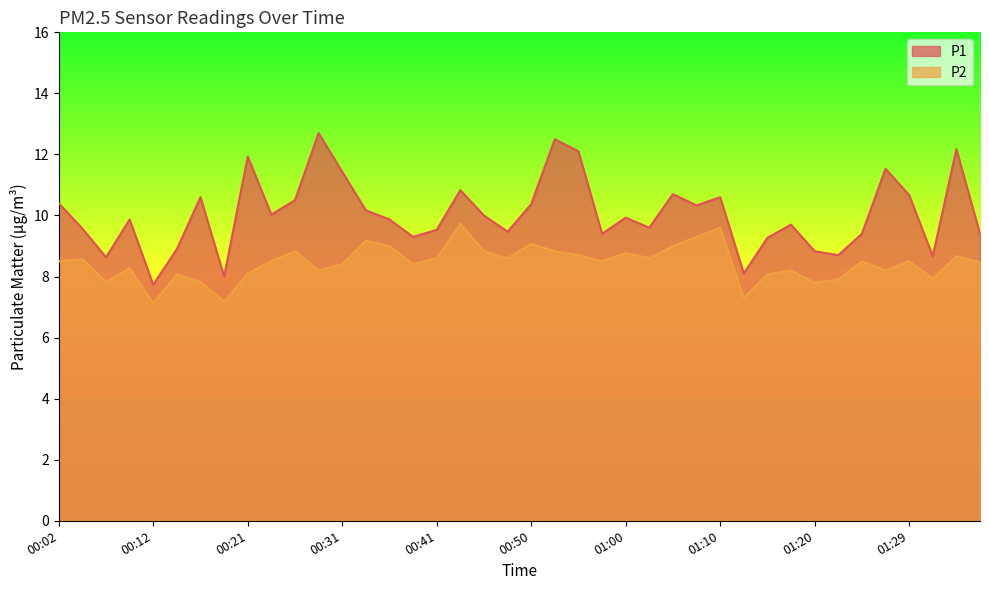

Reading right to left, what are all the values shown in this chart?

P1: 9.4	12.2	8.7	10.7	11.5	9.4	8.7	8.8	9.7	9.3	8.1	10.6	10.3	10.7	9.6	9.9	9.4	12.1	12.5	10.4	9.5	10.0	10.8	9.5	9.3	9.9	10.2	11.4	12.7	10.5	10.0	11.9	8.0	10.6	8.9	7.7	9.9	8.6	9.6	10.4
P2: 8.5	8.7	7.9	8.5	8.2	8.5	7.9	7.8	8.2	8.1	7.3	9.6	9.3	9.0	8.6	8.8	8.5	8.7	8.8	9.1	8.6	8.8	9.7	8.6	8.4	9.0	9.2	8.4	8.2	8.8	8.5	8.1	7.2	7.8	8.1	7.1	8.3	7.8	8.6	8.5